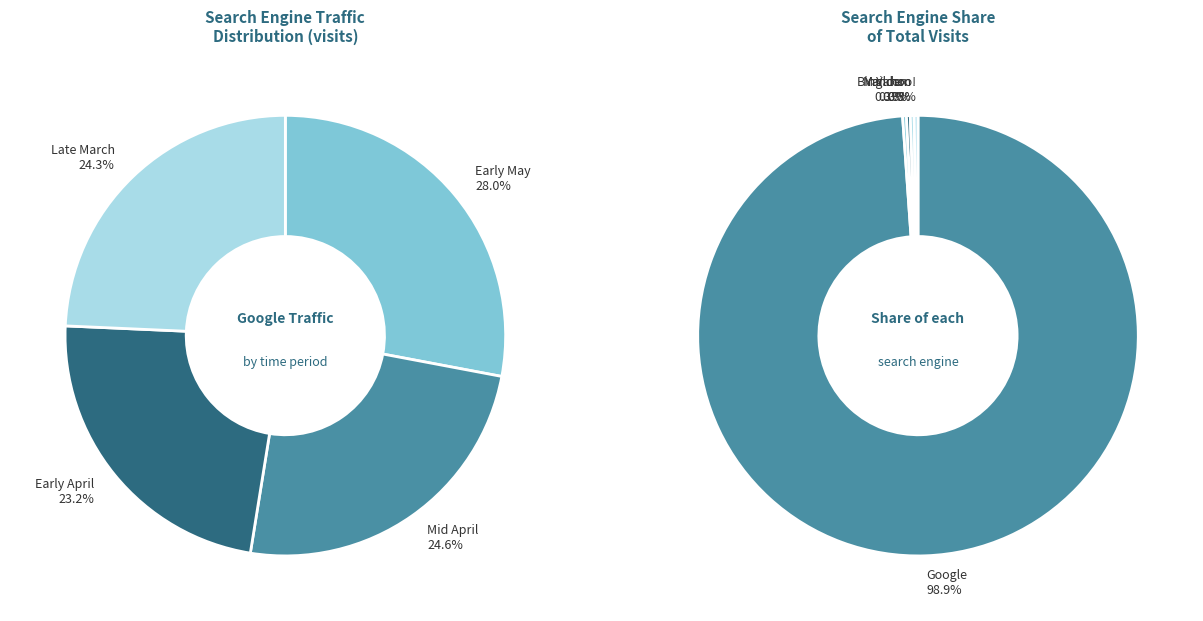

Is there any slice that represents more than half of the pie?

No